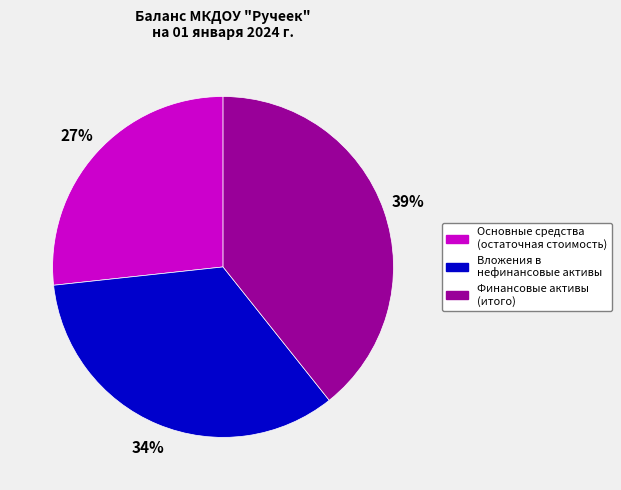

How many segments does this pie chart have?

3